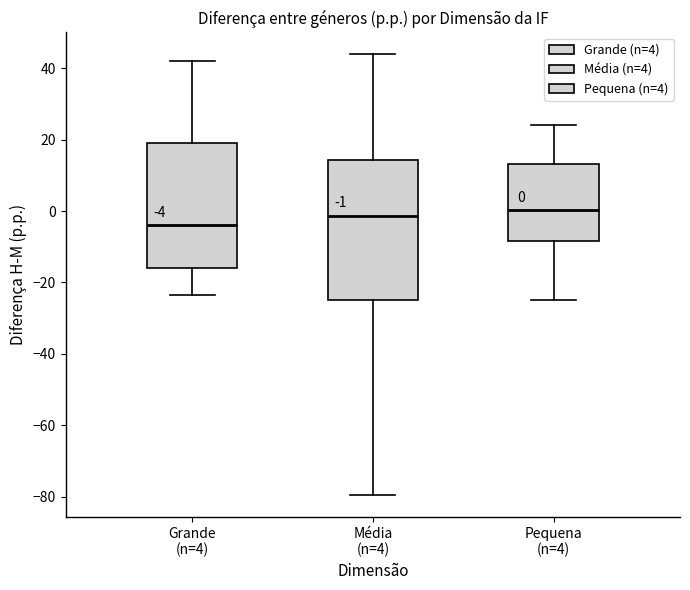

Which box is the tallest, from its lower edge to its upper edge?

Média (n=4)